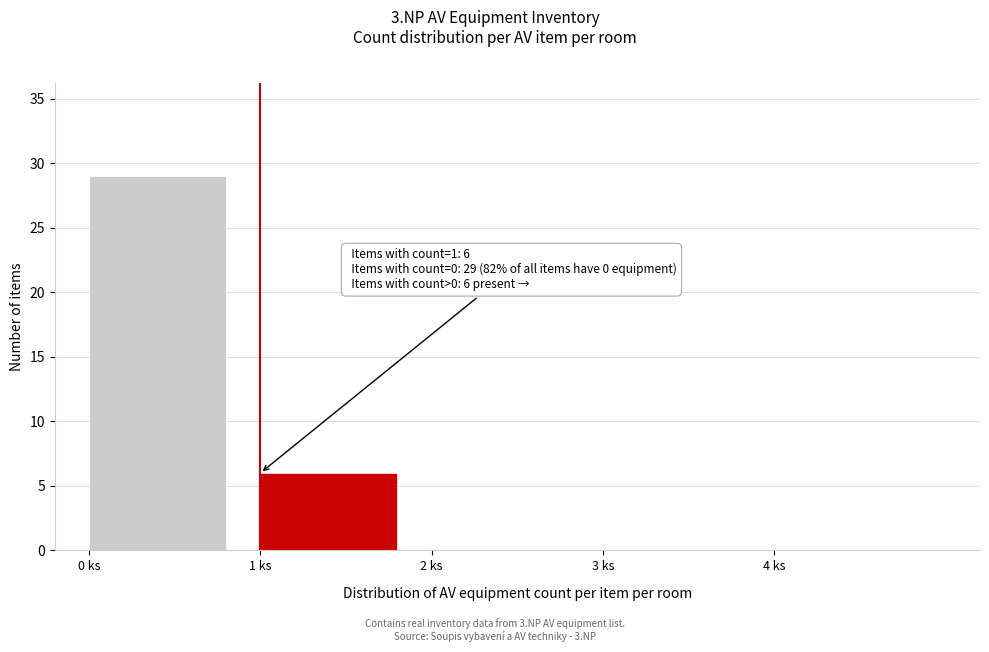

Over which range of the x-axis is the bar tallest?

0 to 1